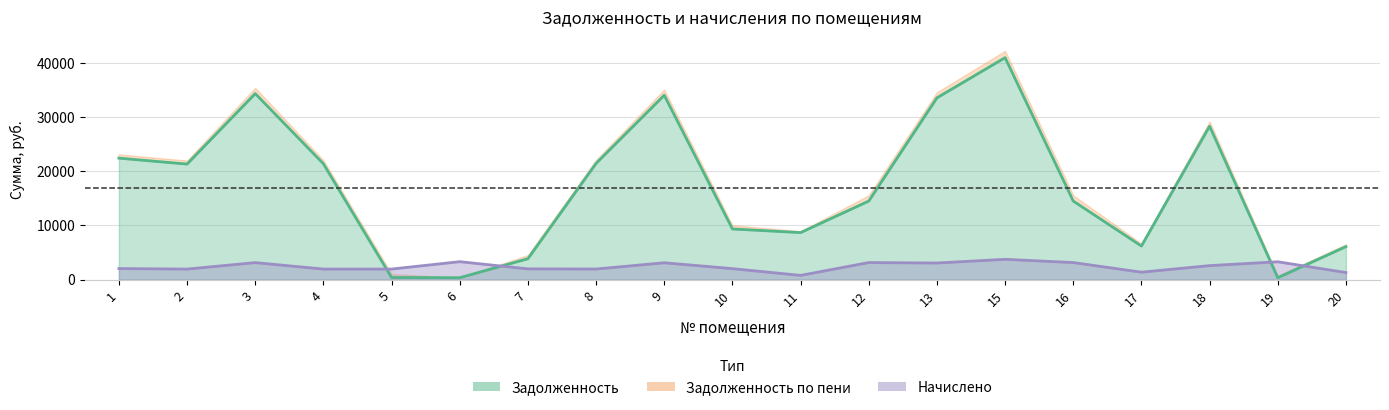

In zadolzhennost, how many points are higher than both neighbors (excluding endpoints)?

4